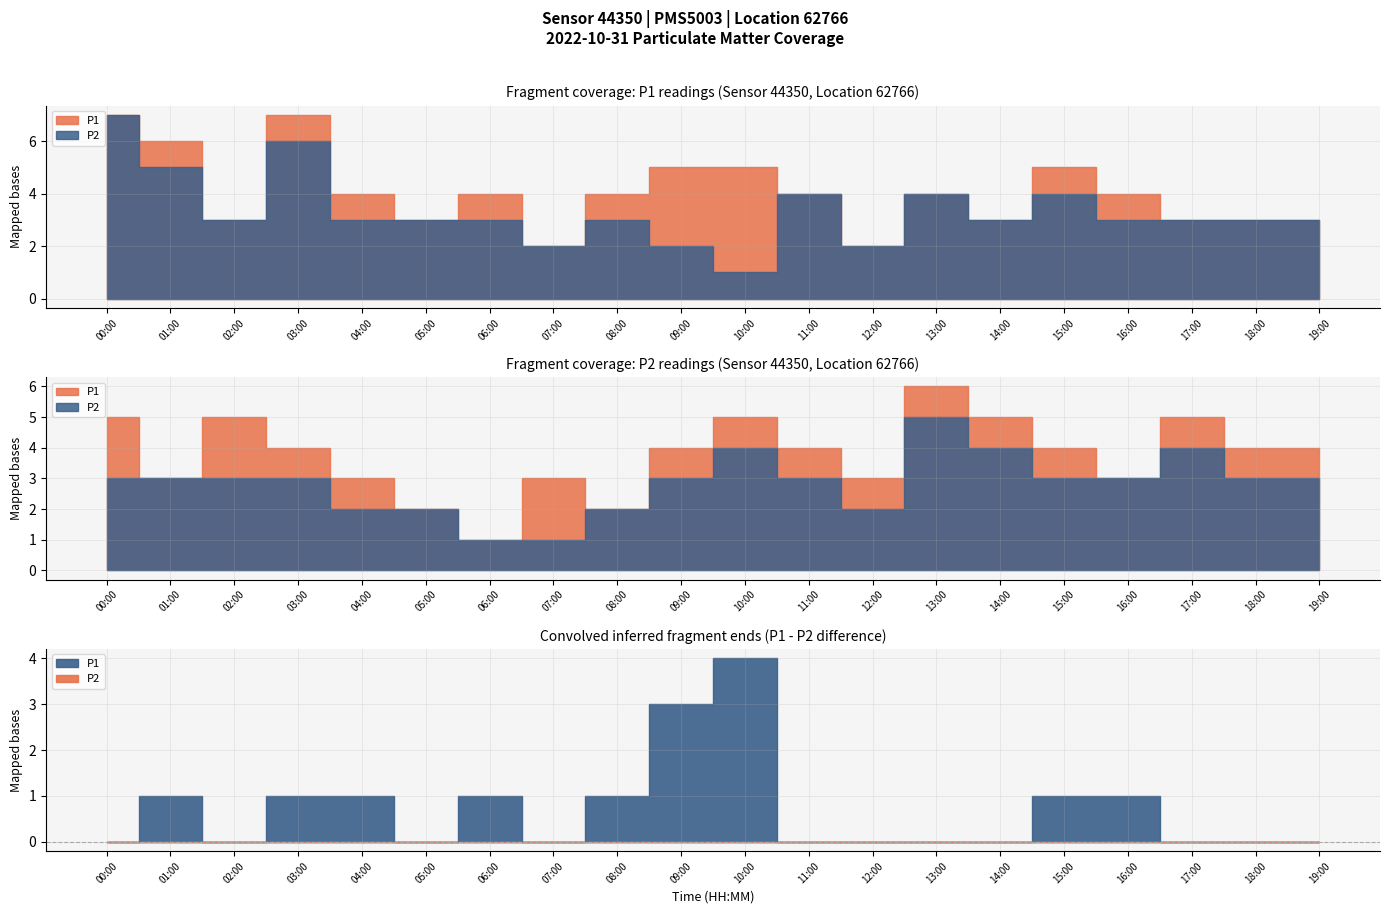

Reading left to right, transcribe all the data shown in this chart.

P1: 7	6	3	7	4	3	4	2	4	5	5	4	2	4	3	5	4	3	3	3
P2: 7	5	3	6	3	3	3	2	3	2	1	4	2	4	3	4	3	3	3	3